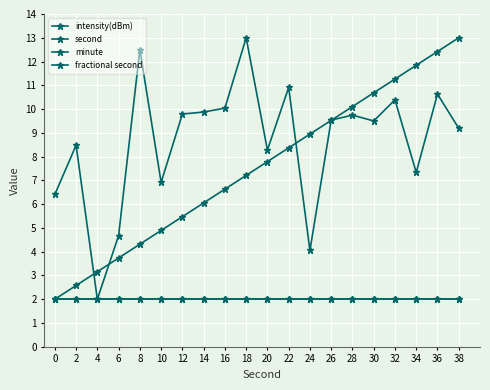

Between 10 and 32, which series saw the biggest shift?

second